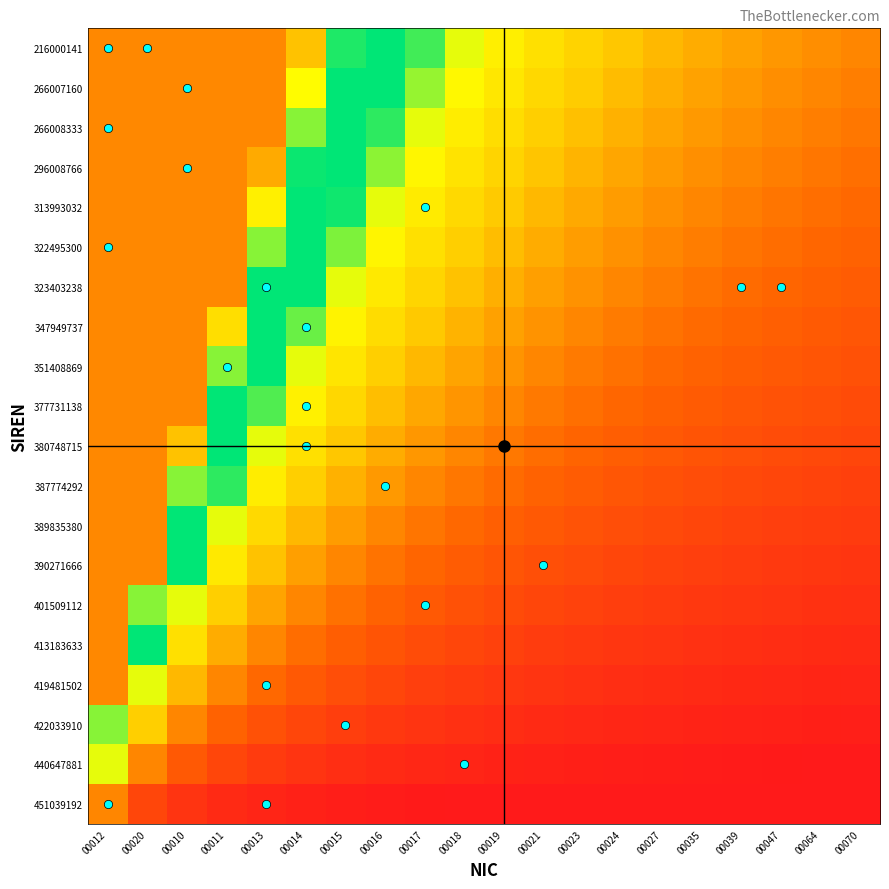

Rank the series at 00023 from lowest to highest value.

451039192, 440647881, 422033910, 419481502, 413183633, 401509112, 390271666, 389835380, 387774292, 380748715, 377731138, 351408869, 347949737, 323403238, 322495300, 313993032, 296008766, 266008333, 266007160, 216000141